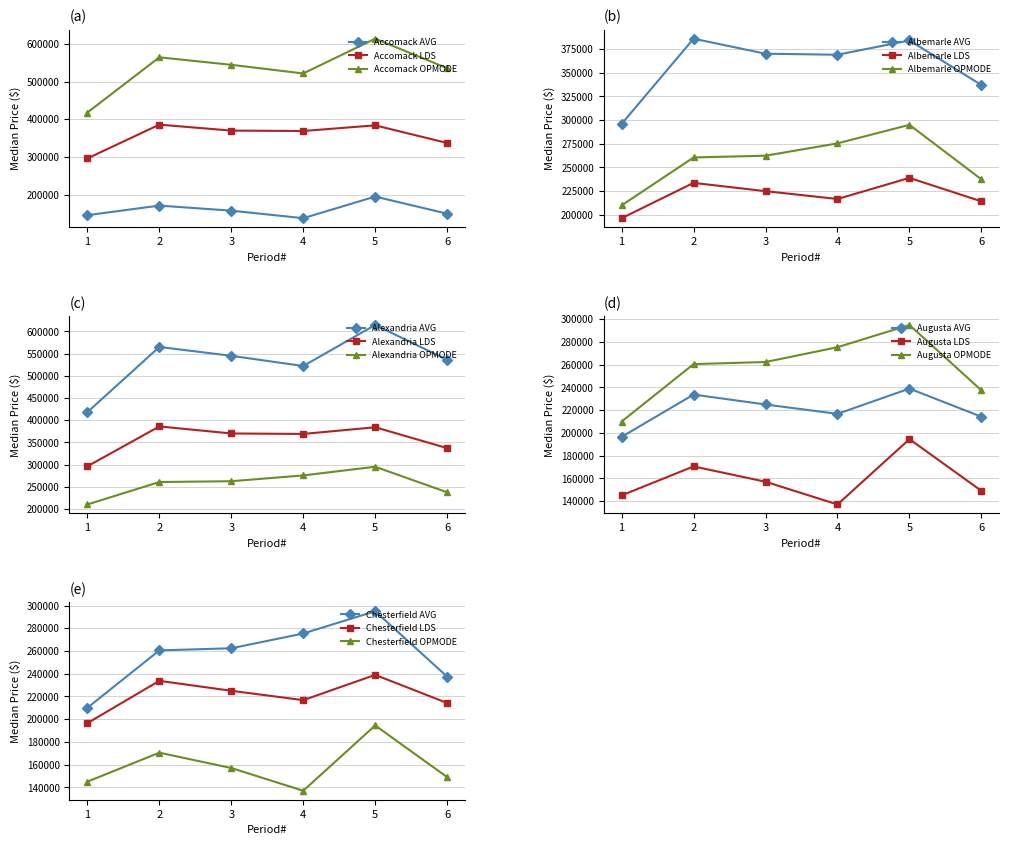

What is the difference between the maximum and second lowest values in the Augusta County series?

24750.0